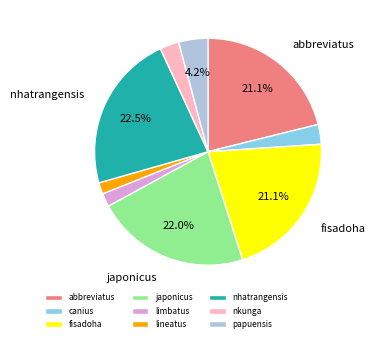

What is the ratio of the value at nkunga to the value at limbatus?

1.4